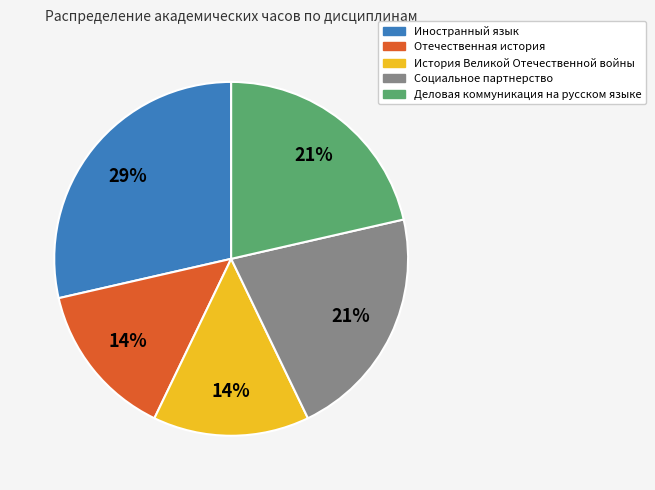

Do История Великой Отечественной войны and Деловая коммуникация на русском языке together represent more than half of the pie?

No